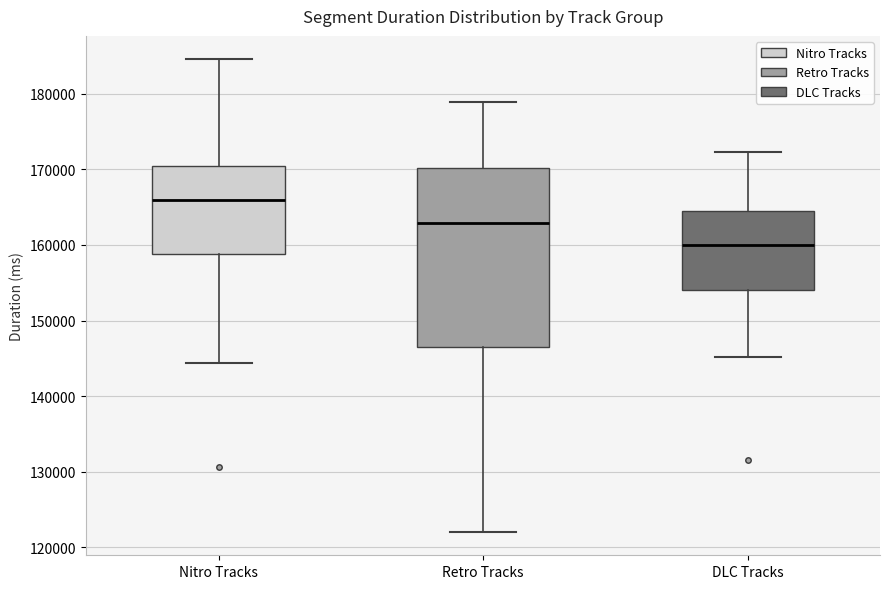

Reading left to right, read every box against the y-axis: the position of its median line, the range the box covers, and the ends of its whiskers. The values are not printed on the chart, so give them approximately, as read against the axis.

Nitro Tracks: median 166000, box 159000 to 170000, whiskers 144000 to 185000
Retro Tracks: median 163000, box 146000 to 170000, whiskers 122000 to 179000
DLC Tracks: median 160000, box 154000 to 165000, whiskers 145000 to 172000